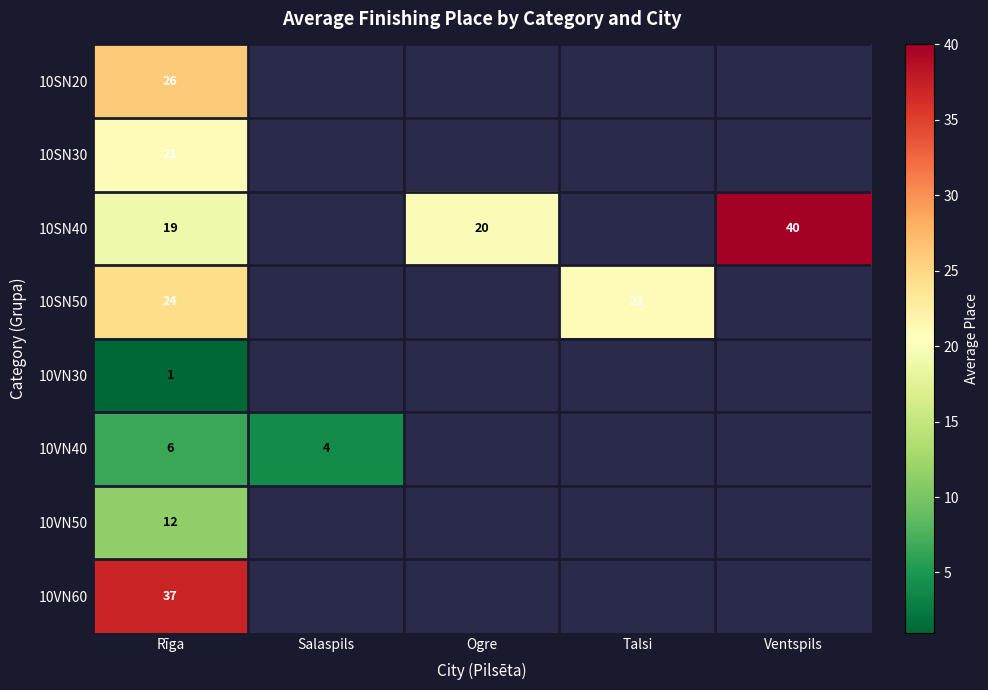

What is the total value across all series at Rīga?

146